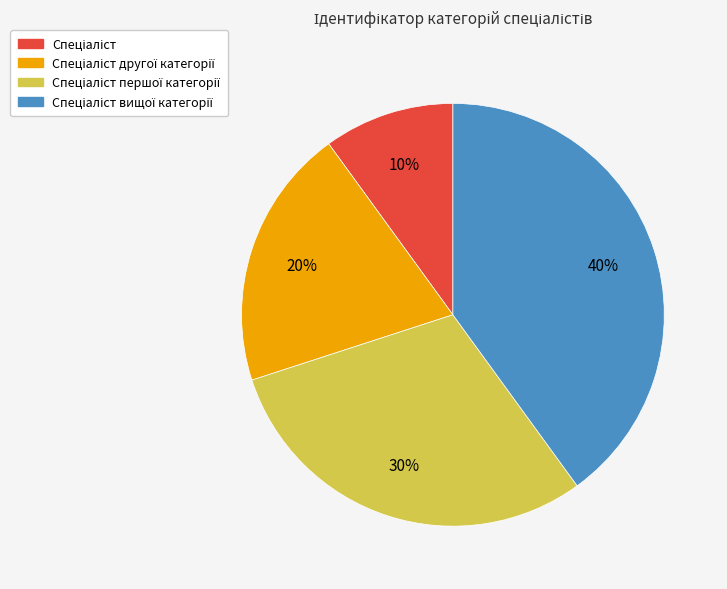

How many segments does this pie chart have?

4